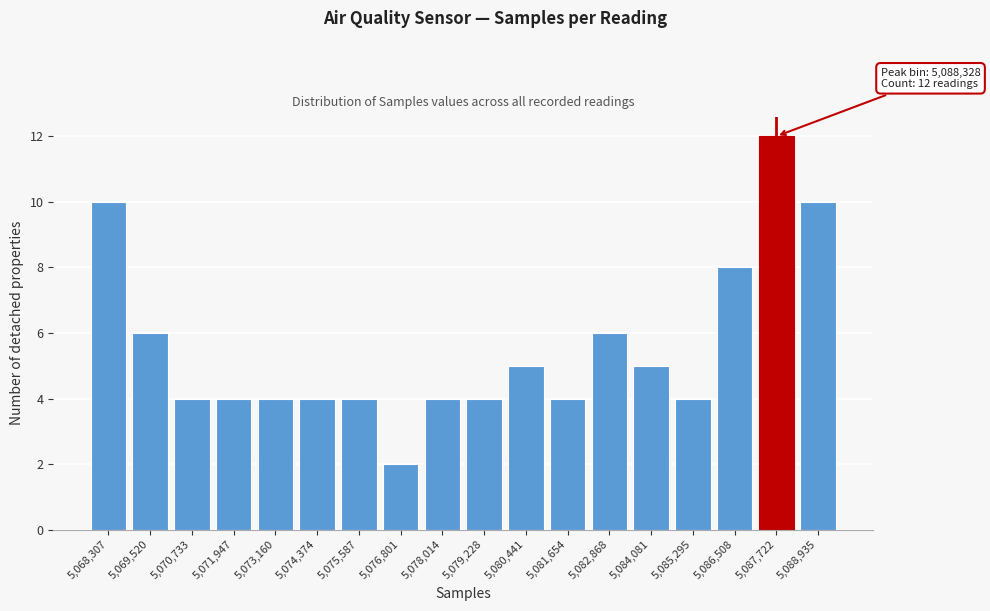

Reading left to right, extract all data points from this chart.

10	6	4	4	4	4	4	2	4	4	5	4	6	5	4	8	12	10